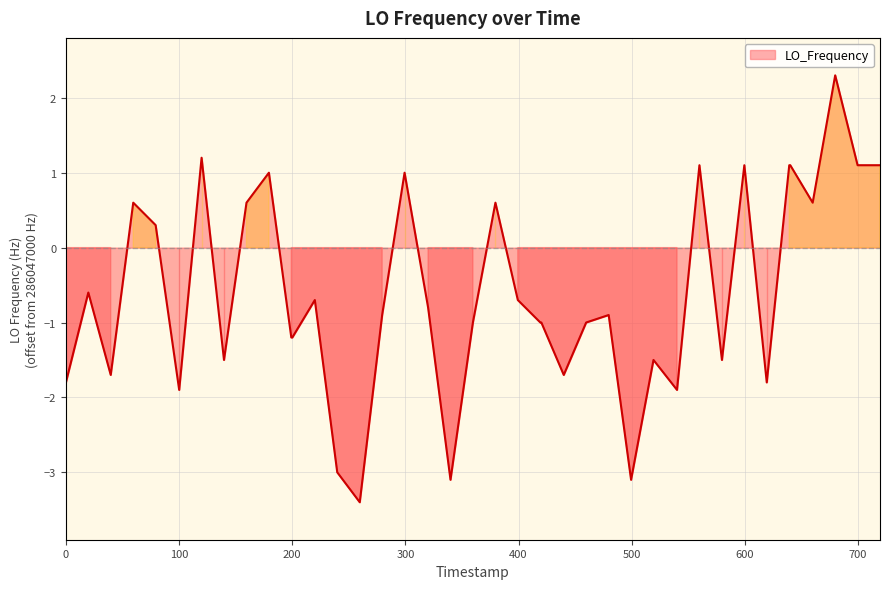

Does the chart have visible grid lines?

Yes